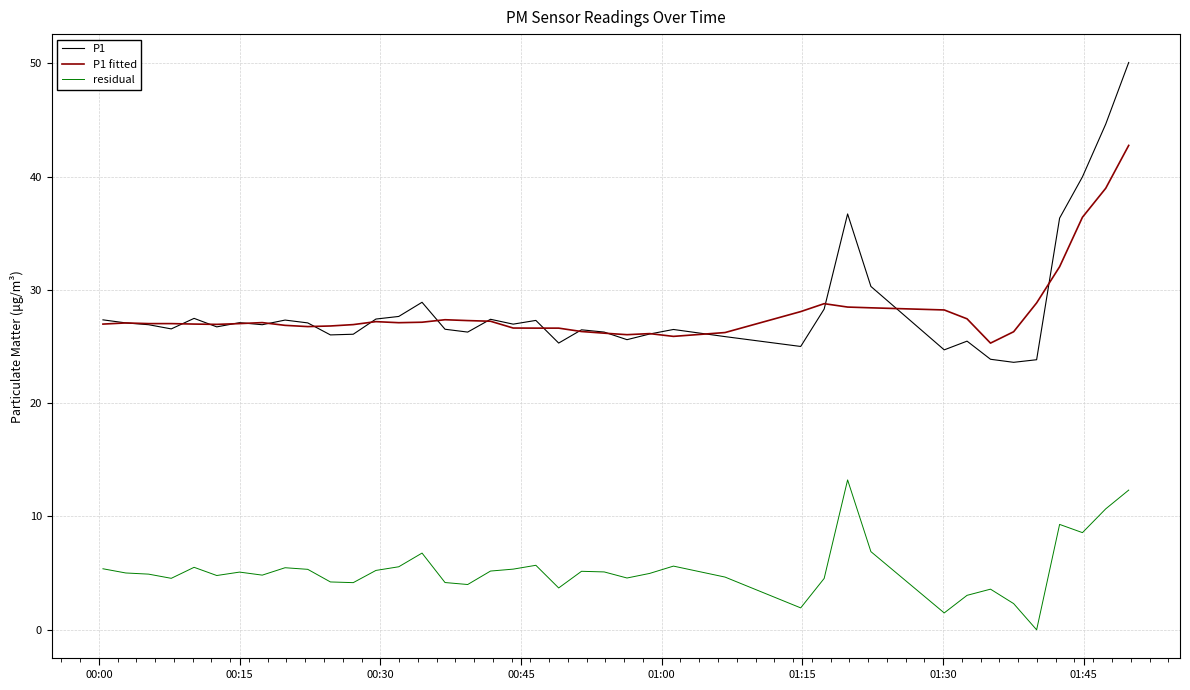

True or false: P1 and residual cross at least once.

False